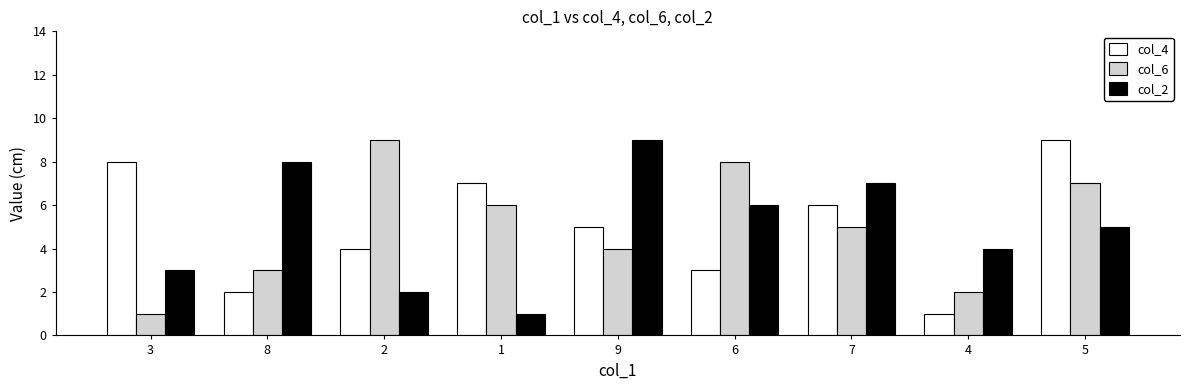

At which category is the sum across all series the highest?

5